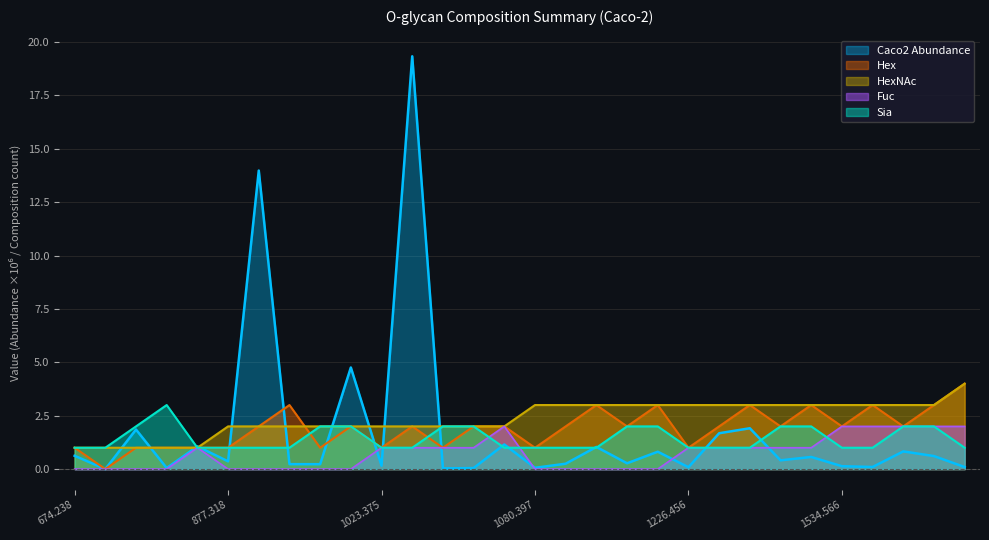

What position from the right is 1226.456?

10